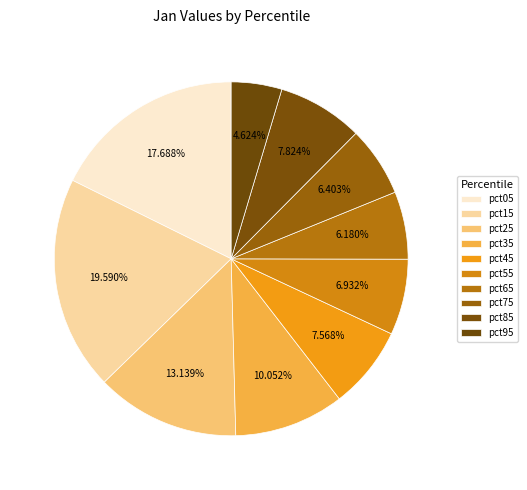

How many slices are in this pie chart?

10